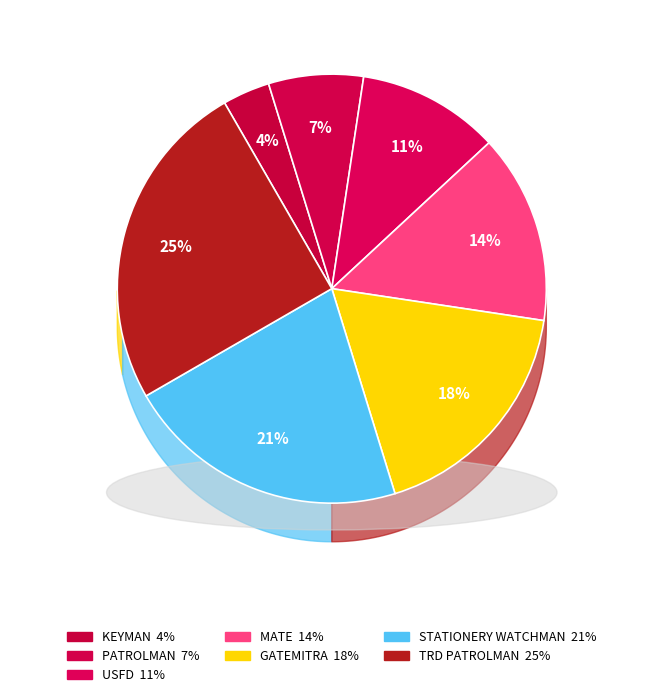

Rank the categories by value from lowest to highest.

KEYMAN, PATROLMAN, USFD, MATE, GATEMITRA, STATIONERY WATCHMAN, TRD PATROLMAN